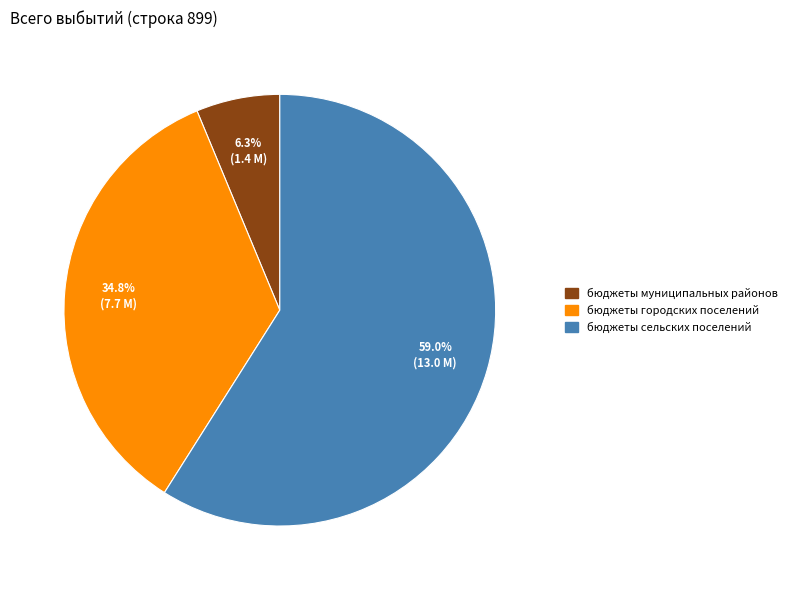

The бюджеты сельских поселений slice represents 69% of the pie. True or false?

False